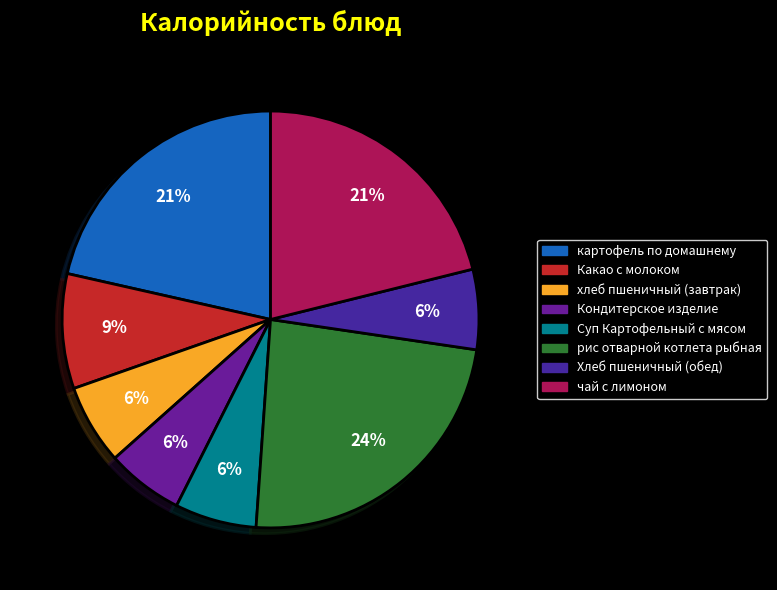

To the nearest percent, what is the difference between the хлеб пшеничный (завтрак) and картофель по домашнему slice percentages?

15%